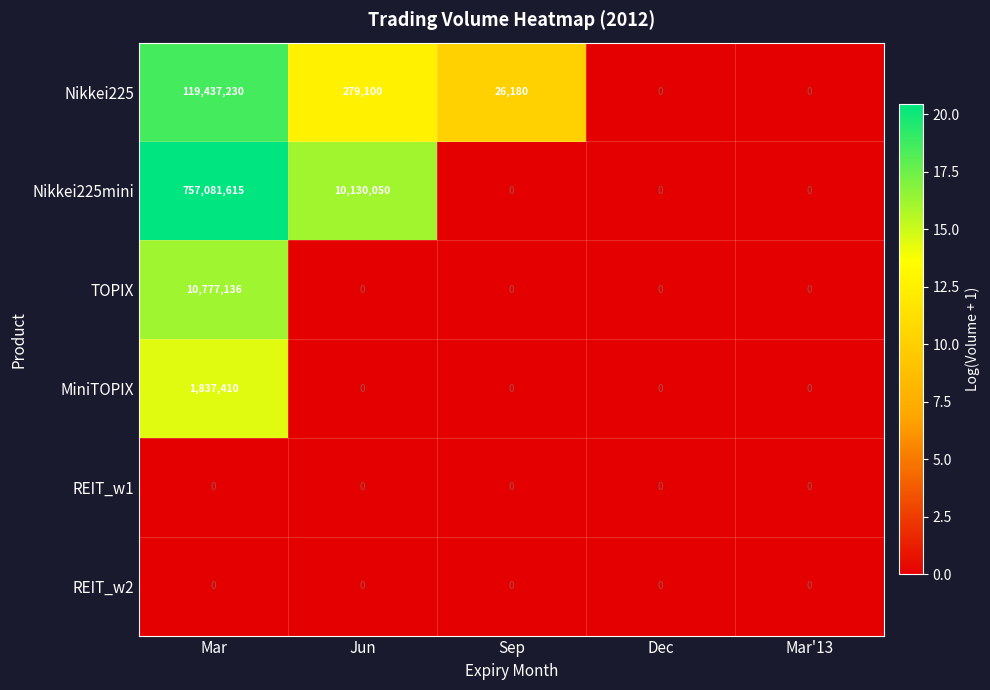

Which series has the largest range (max minus min)?

Nikkei225mini